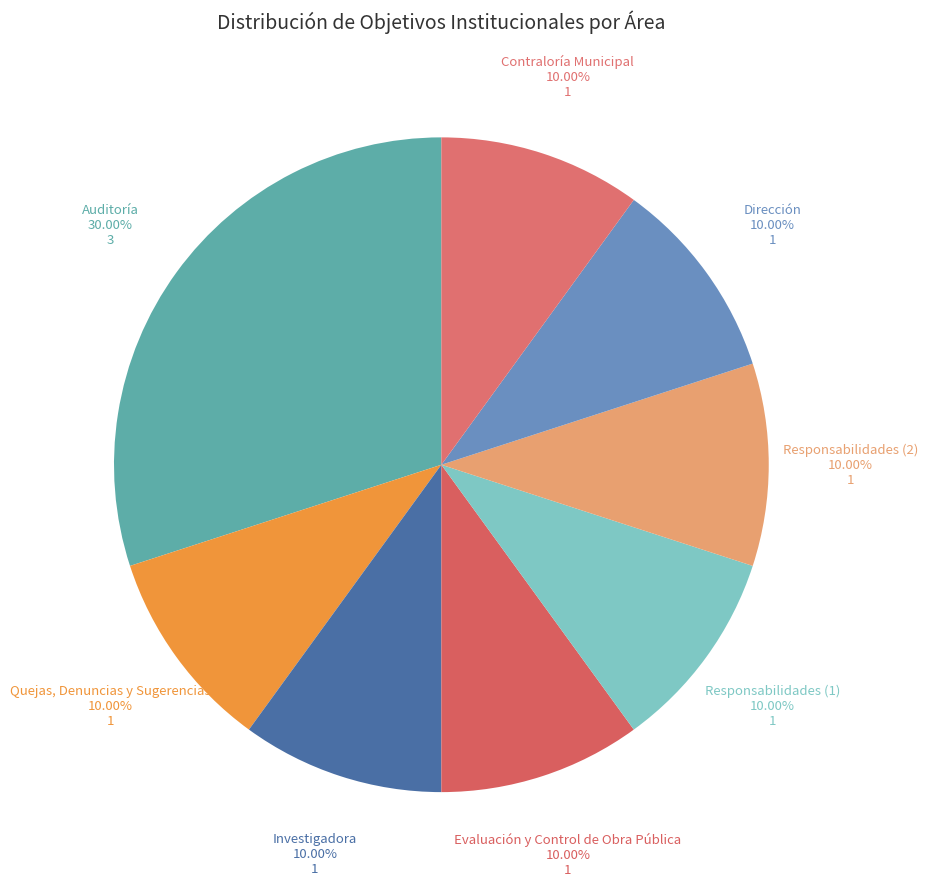

What is the ratio of the value at Contraloría Municipal to the value at Dirección?

1.0